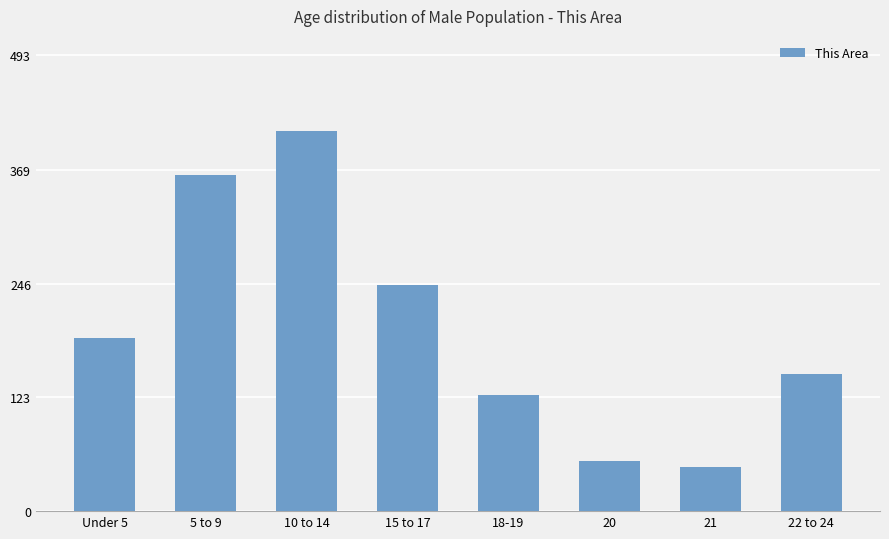

What is the difference between the maximum and minimum values?

363